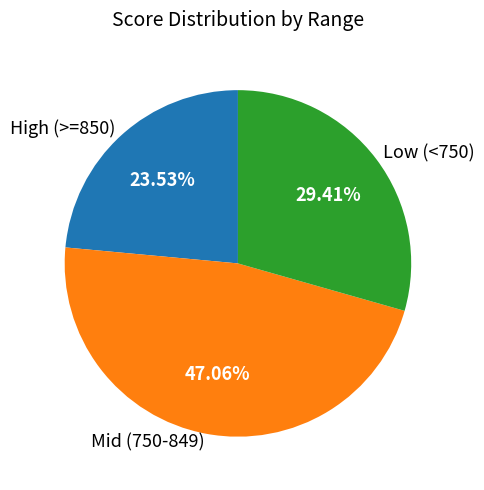

Rank the categories by value from lowest to highest.

High (>=850), Low (<750), Mid (750-849)